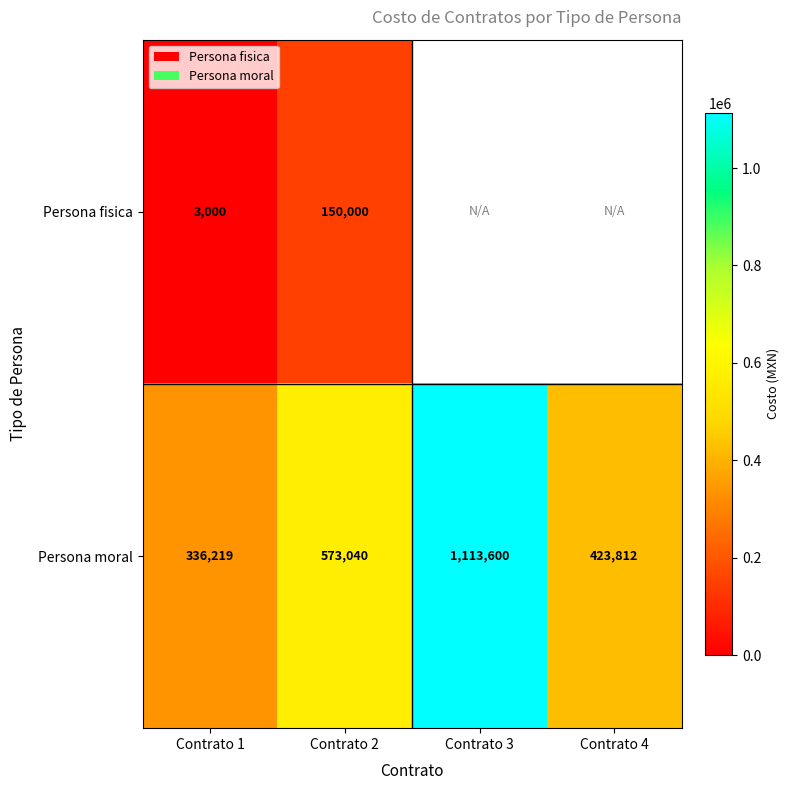

Rank the categories by Persona moral value from highest to lowest.

Contrato 3, Contrato 2, Contrato 4, Contrato 1